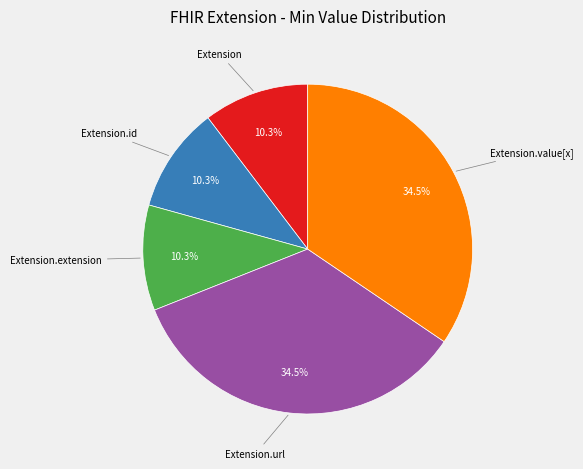

Is there any slice that represents more than half of the pie?

No